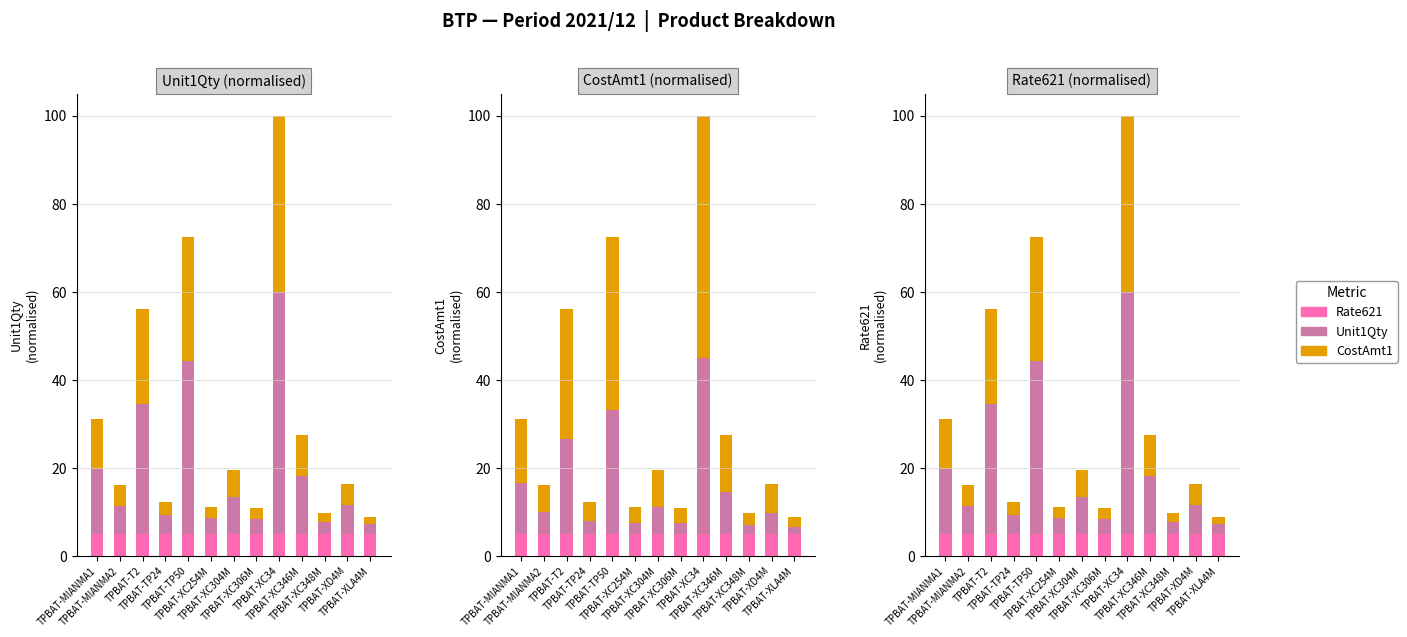

Rank the series by their average value, from lowest to highest.

Rate621, CostAmt1, Unit1Qty